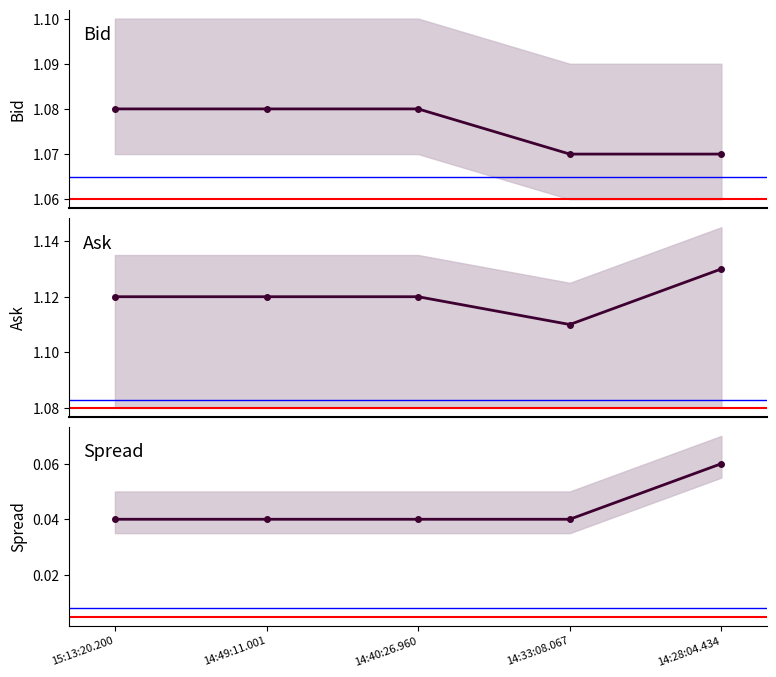

What is the label of the 1st point from the right?

14:28:04.434